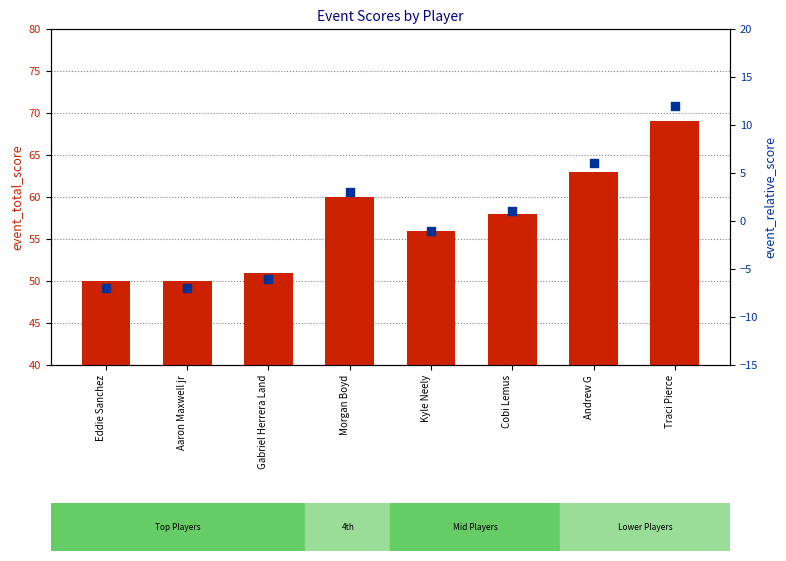

What are all the series names shown in the legend?

event_total_score, event_relative_score